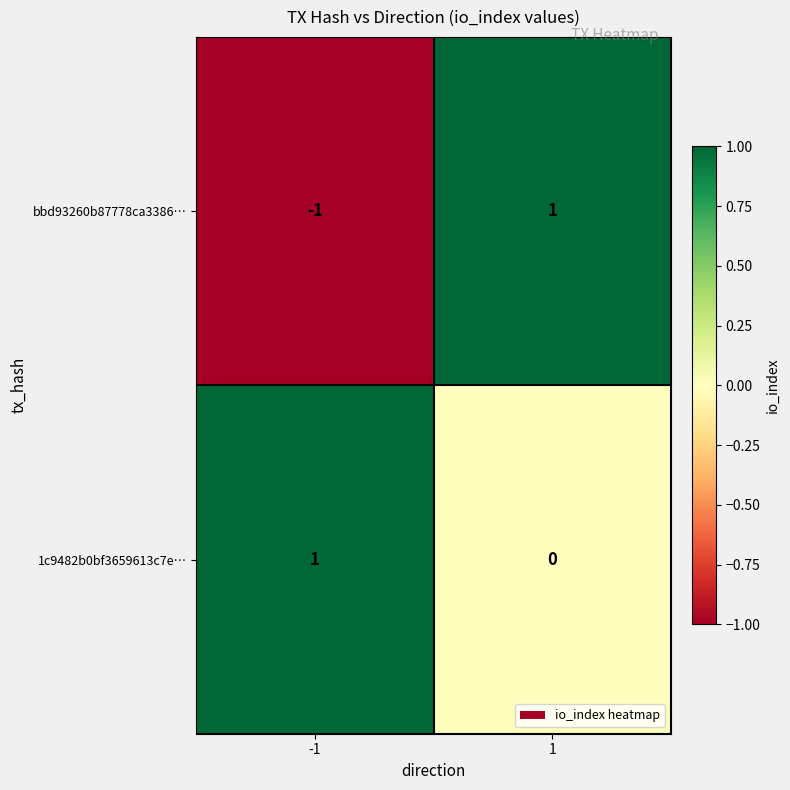

How many data points does each series have?

2